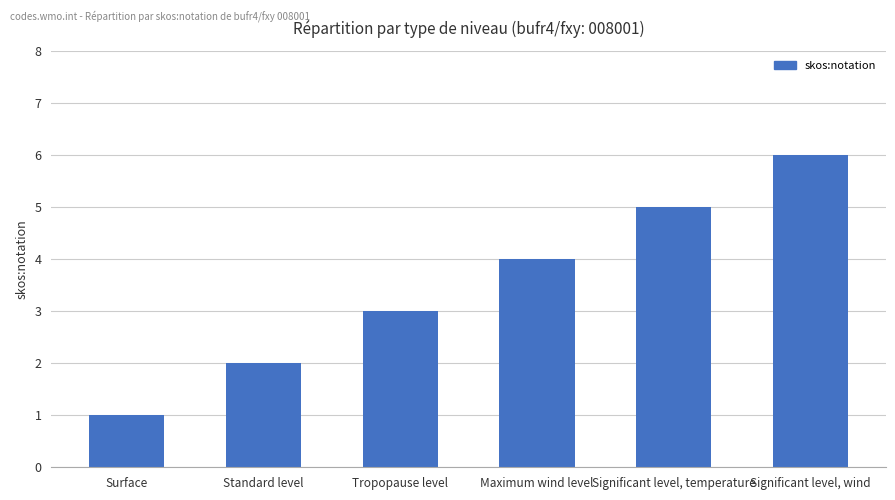

What position from the left is Tropopause level?

3